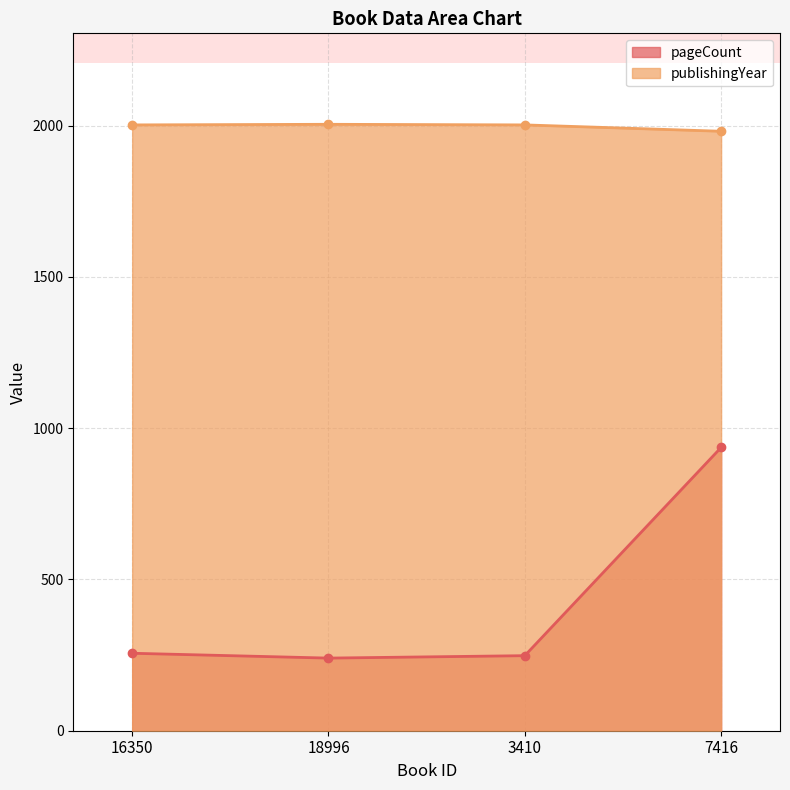

What position from the left is 3410?

3